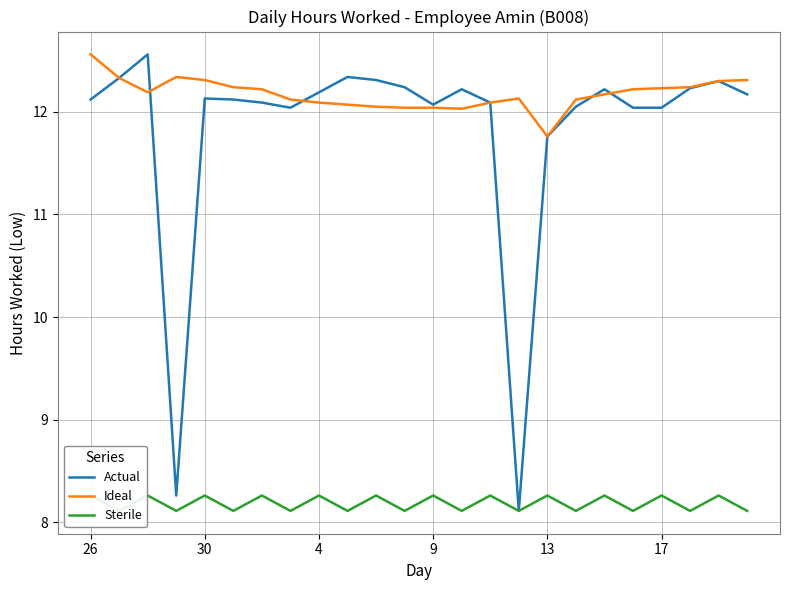

How many data points does each series have?

24